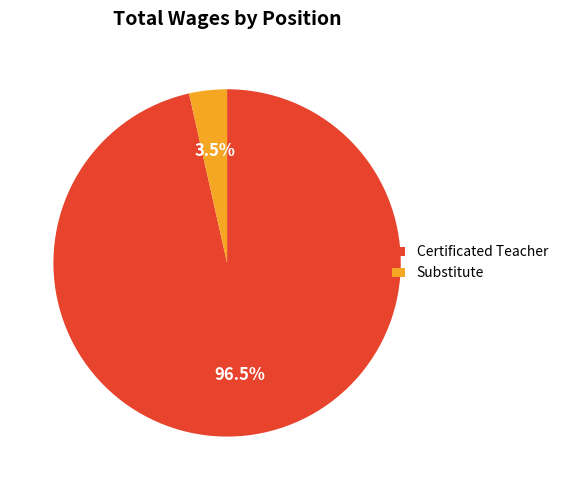

Count the number of slices in the pie.

2